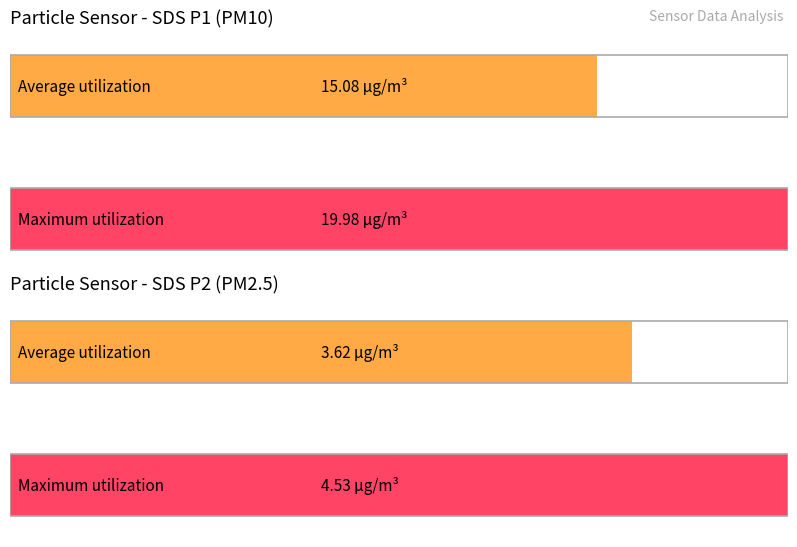

The value of SDS_P2 at 00:29 is 3.5. True or false?

True